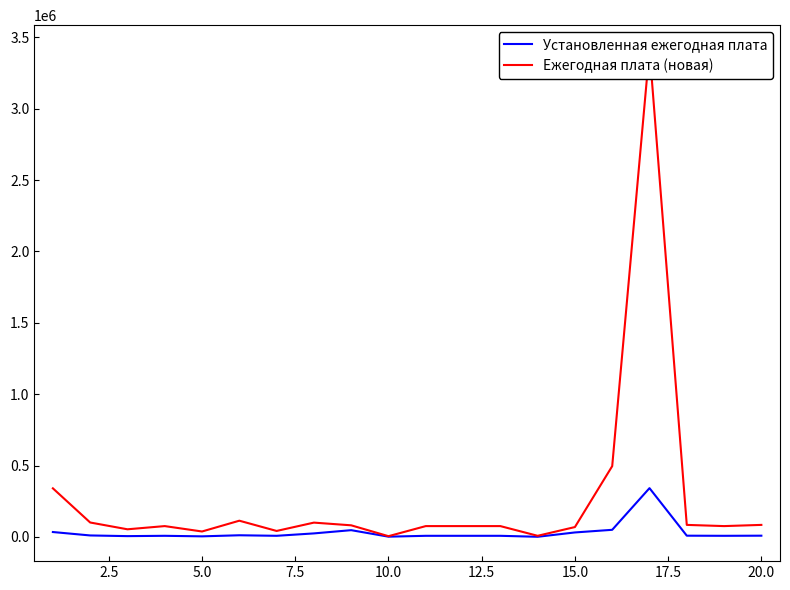

Which series has the widest spread of values?

Ежегодная плата (новая)